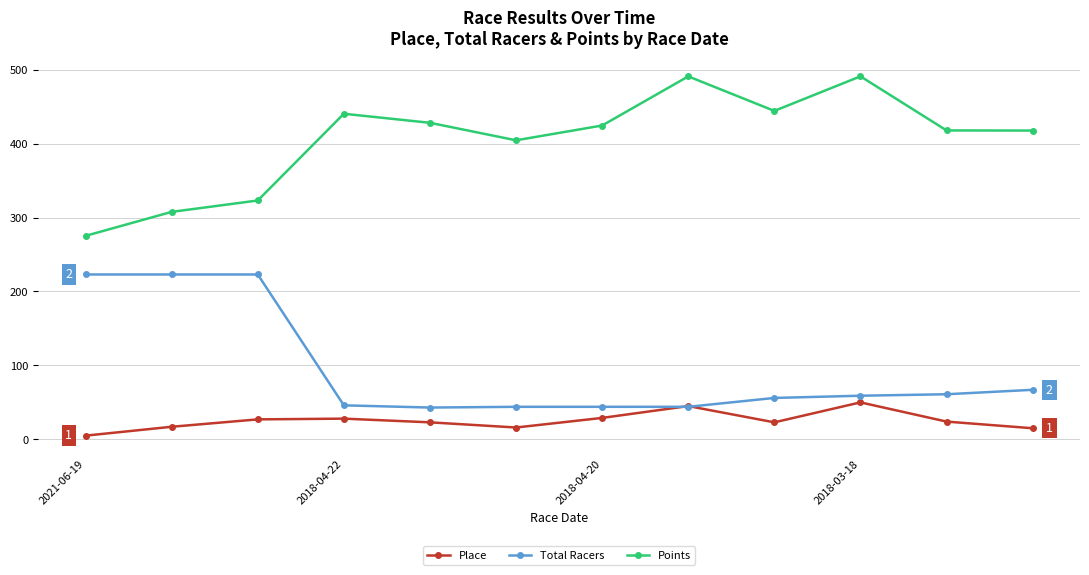

True or false: Total Racers and Points intersect in this chart.

False